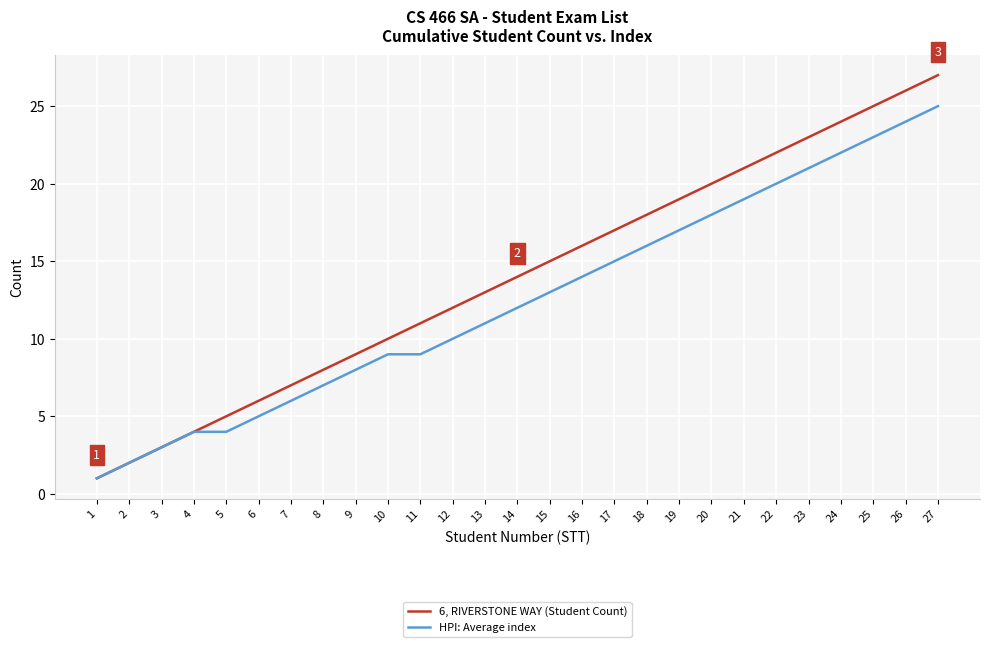

Between 5 and 22, which series saw the biggest shift?

6, RIVERSTONE WAY (Student Count)